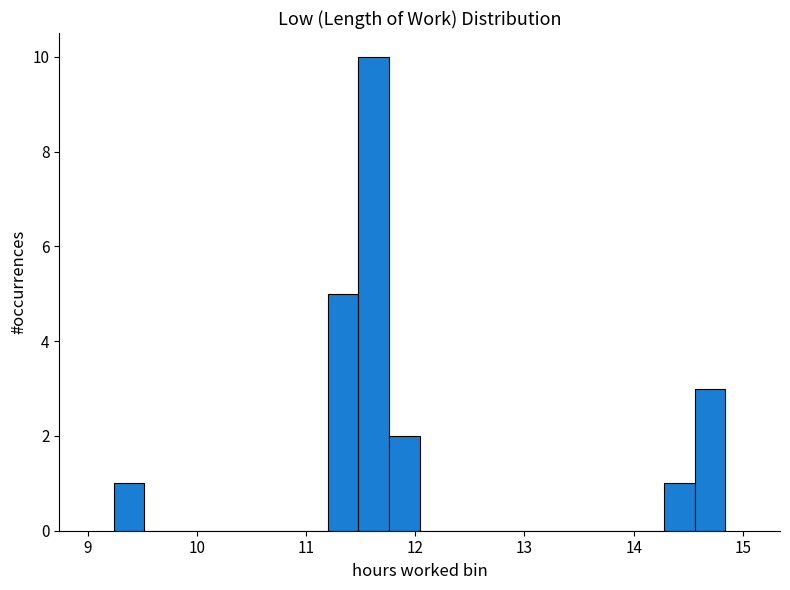

Around what value on the x-axis is the tallest bar? Give the approximate position of its centre, as read against the axis.

11.6